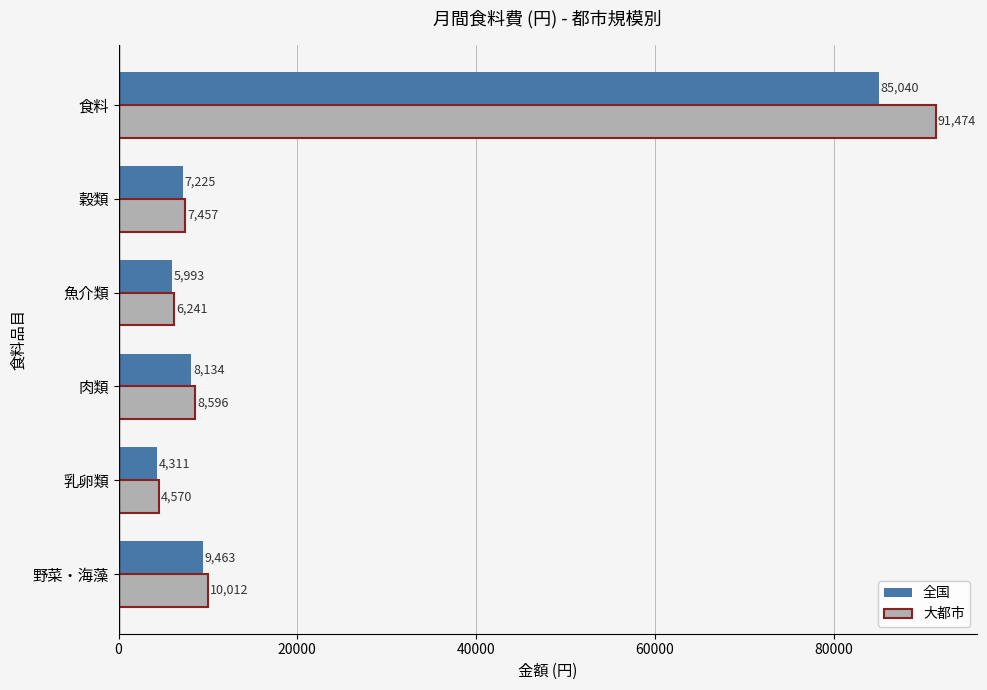

How many data points in 大都市 are less than 8596?

3